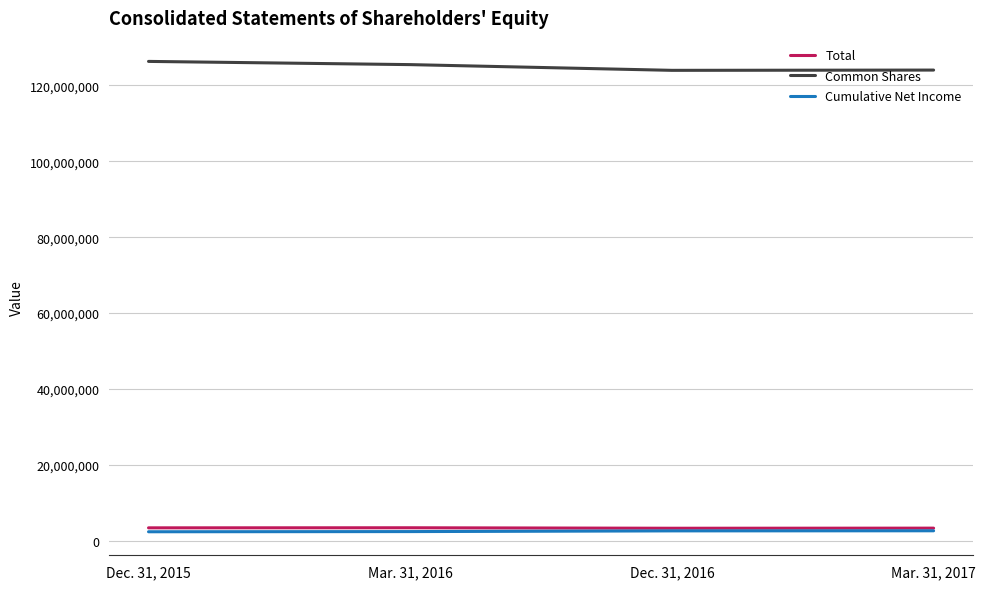

True or false: Total and Cumulative Net Income cross at least once.

False